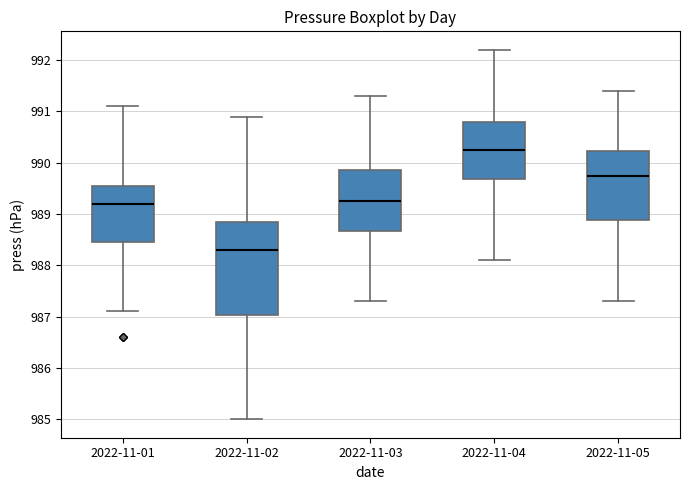

Reading left to right, transcribe this box plot: for each box, give where its median line is, the range the box spans, and where its two whiskers end, as read against the y-axis. The values are not printed on the chart, so give them approximately, as read against the axis.

2022-11-01: median 989.2, box 988.5 to 989.6, whiskers 987.1 to 991.1
2022-11-02: median 988.3, box 987.0 to 988.9, whiskers 985.0 to 990.9
2022-11-03: median 989.3, box 988.7 to 989.9, whiskers 987.3 to 991.3
2022-11-04: median 990.3, box 989.7 to 990.8, whiskers 988.1 to 992.2
2022-11-05: median 989.8, box 988.9 to 990.2, whiskers 987.3 to 991.4